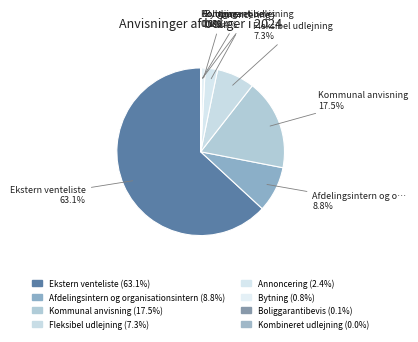

Which category accounts for the majority?

Ekstern venteliste